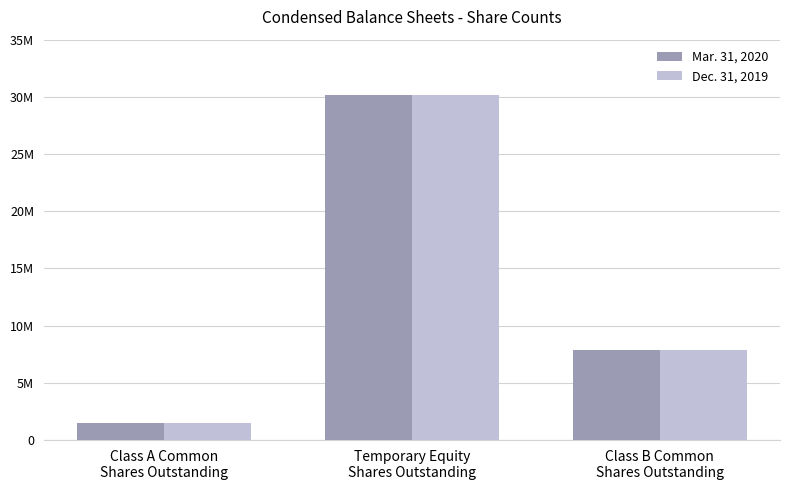

What are all the series names shown in the legend?

Mar. 31, 2020, Dec. 31, 2019